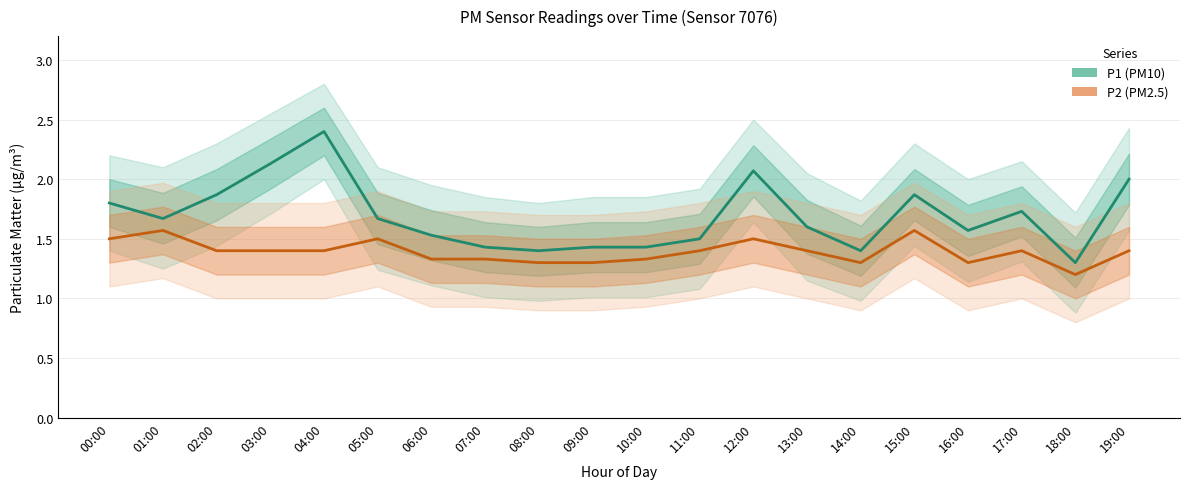

Which series changed the most between 00:00 and 04:00?

P1